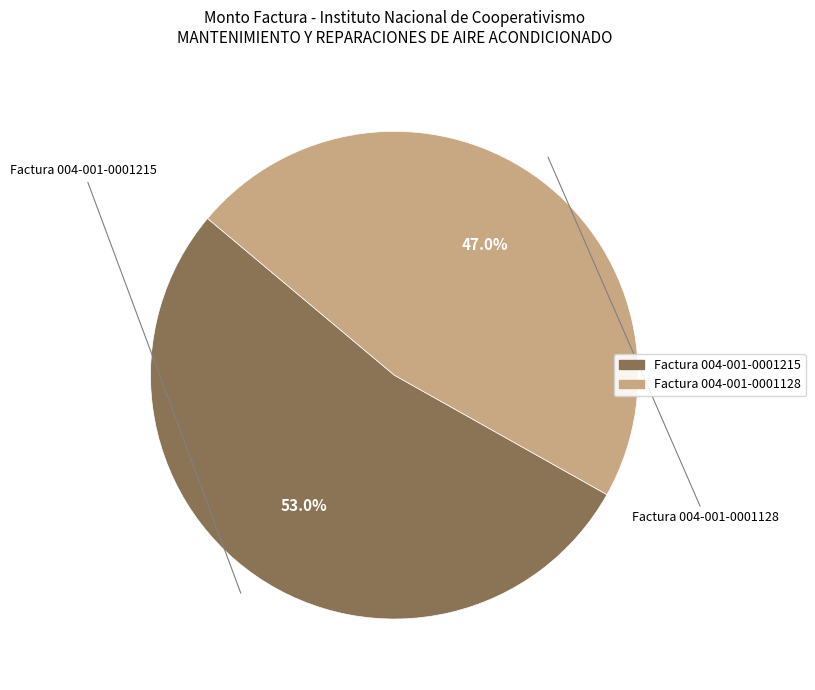

Does any single category account for the majority?

Yes